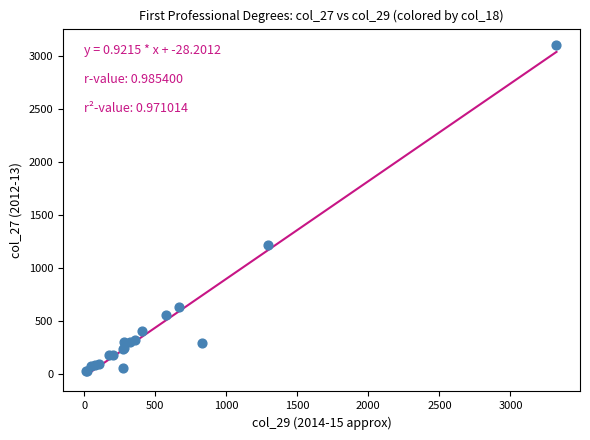

What Y value in the scatter plot is closest to 1559?

1216